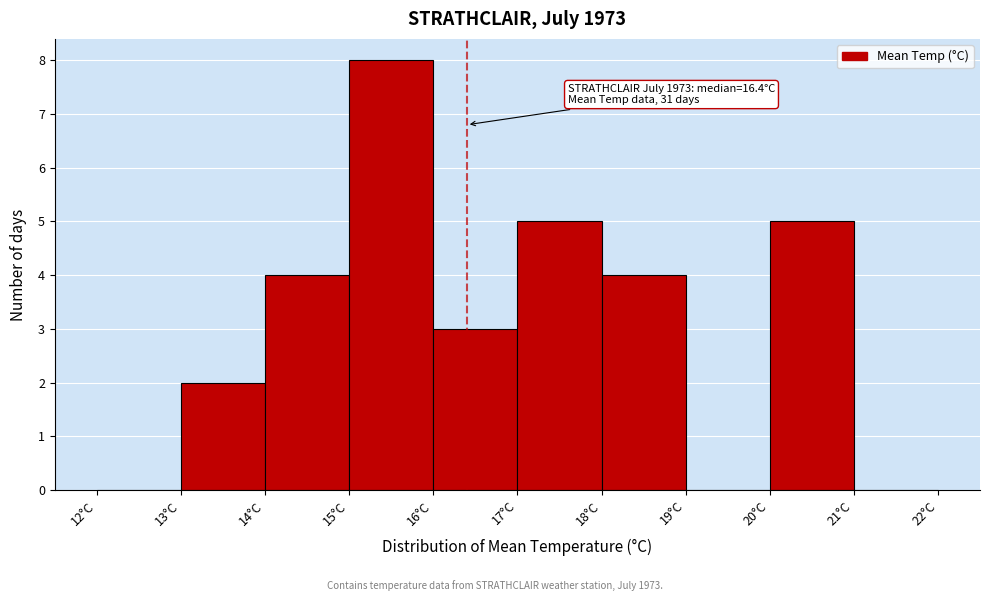

Over which range of the x-axis is the bar tallest?

15 to 16